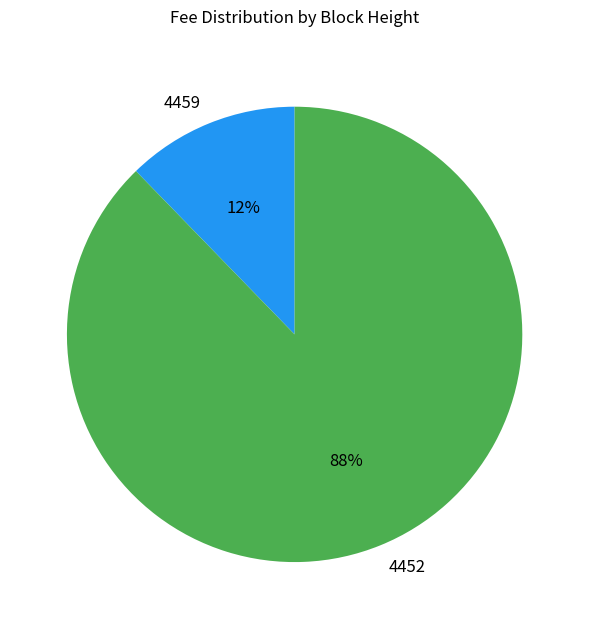

How many slices are in this pie chart?

2